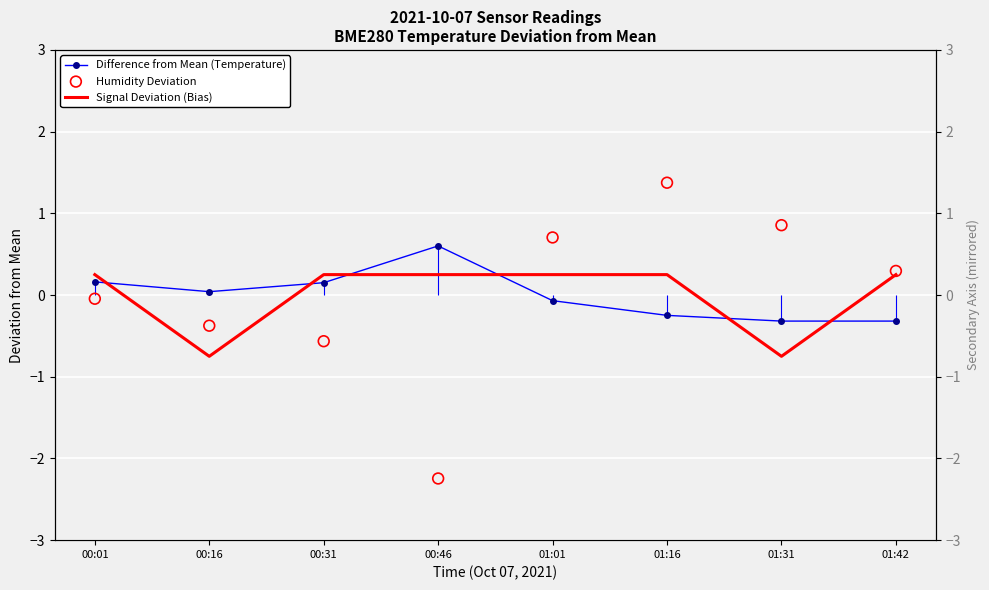

What are all the series names shown in the legend?

Difference from Mean (Temperature), Signal Deviation (Bias), Humidity Deviation